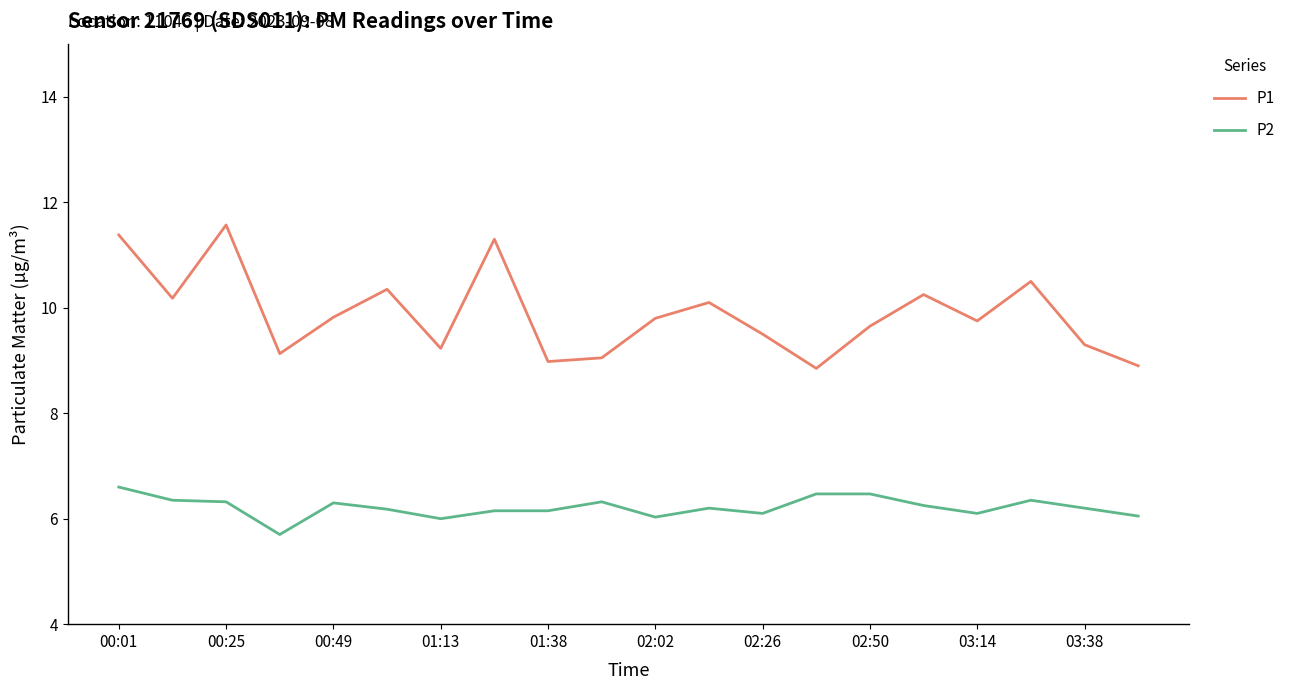

At how many categories does at least one series exceed 6?

20